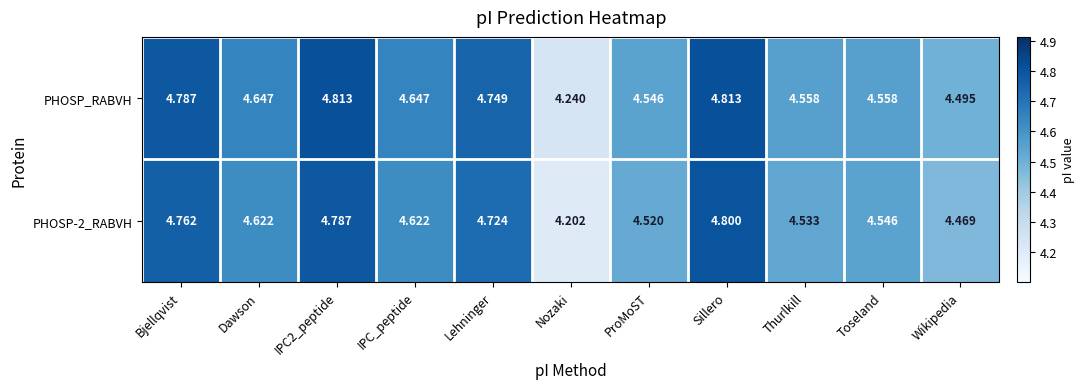

At which category is the sum across all series the highest?

Sillero